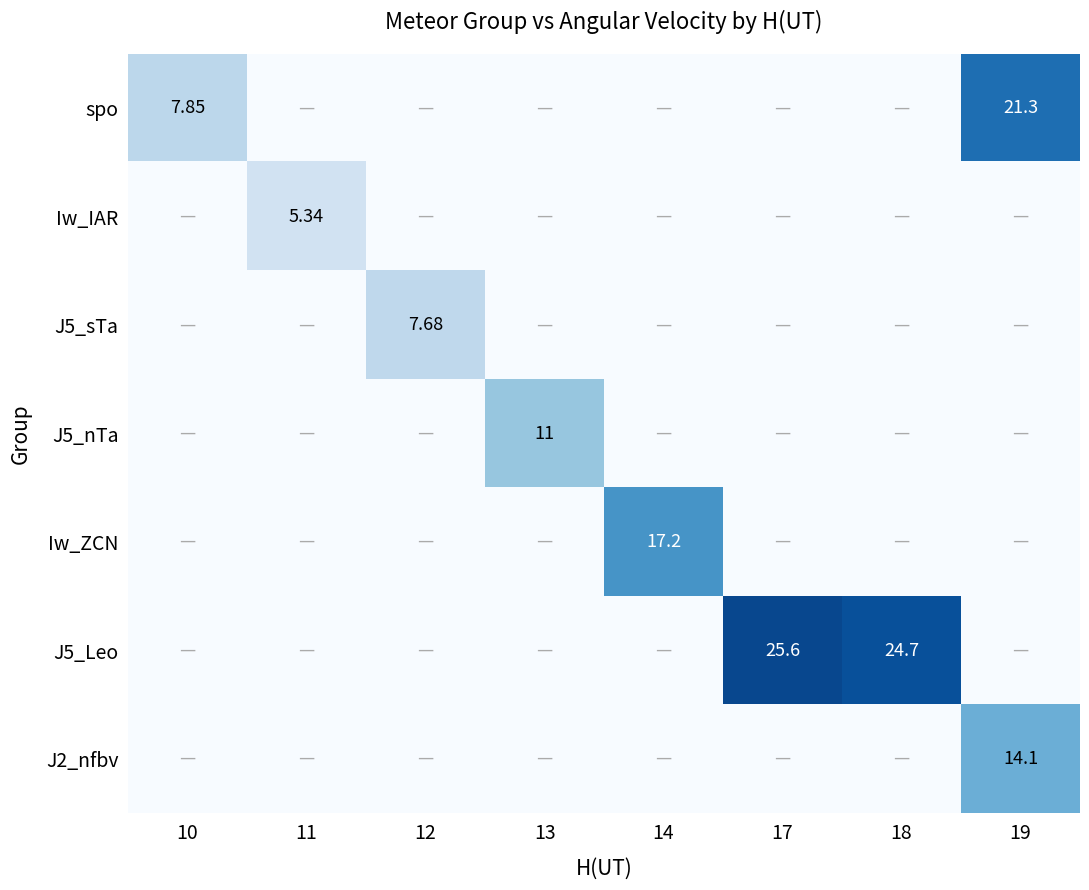

How many data points does each series have?

8